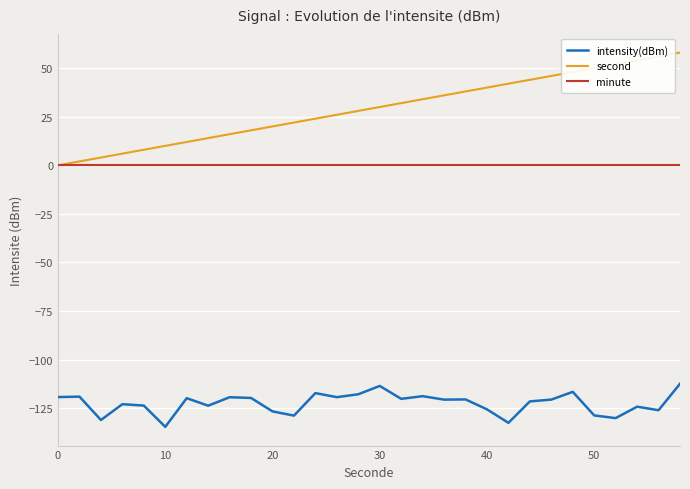

How many series are shown in this chart?

3